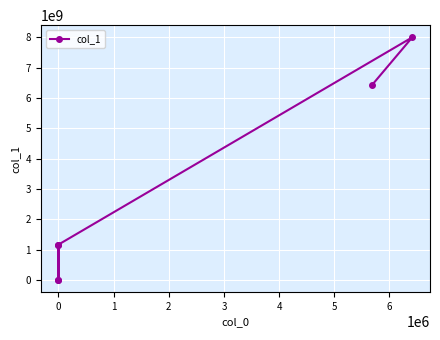

Is it true that the value at 0 is 1166420000?

True